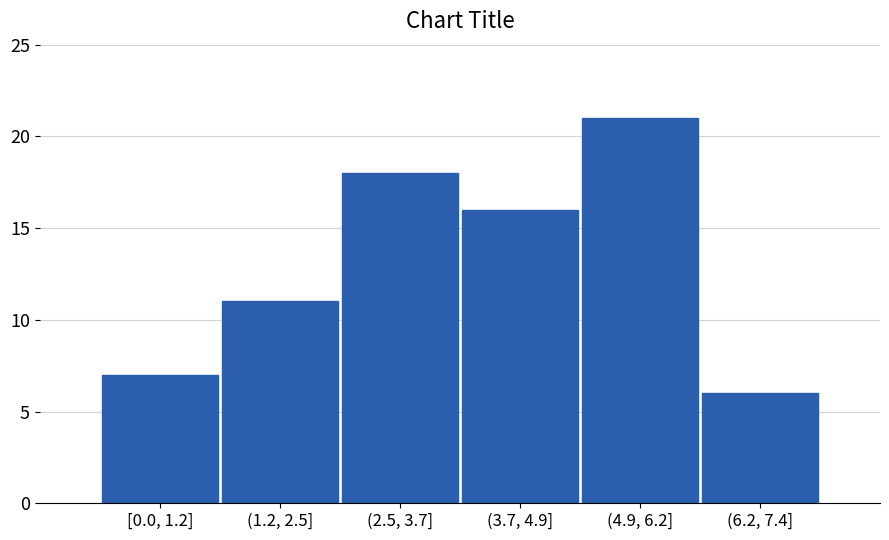

Reading left to right, extract all data points from this chart.

7	11	18	16	21	6